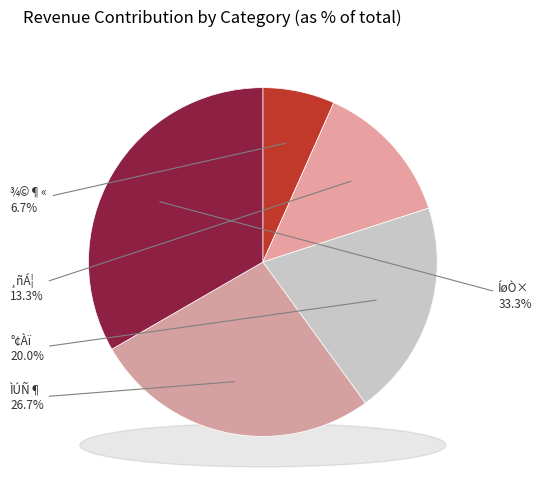

The ÌÚÑ¶ slice represents 16% of the pie. True or false?

False